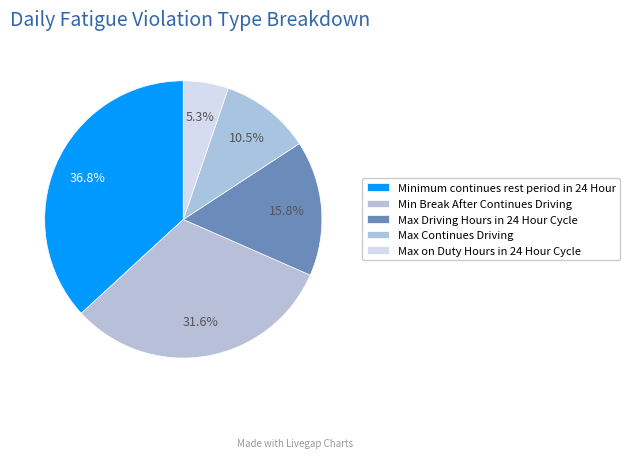

The Max Driving Hours in 24 Hour Cycle slice represents 1% of the pie. True or false?

False